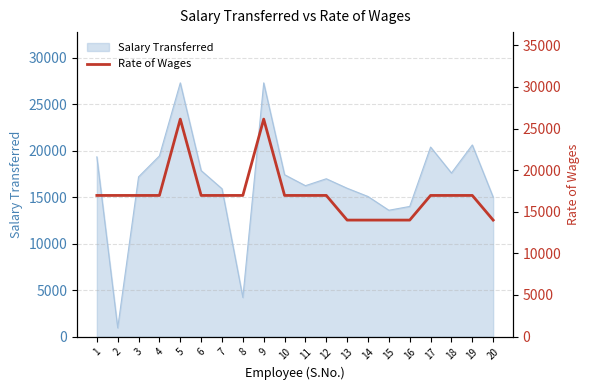

What is the lowest value of the Salary Transferred series?

943